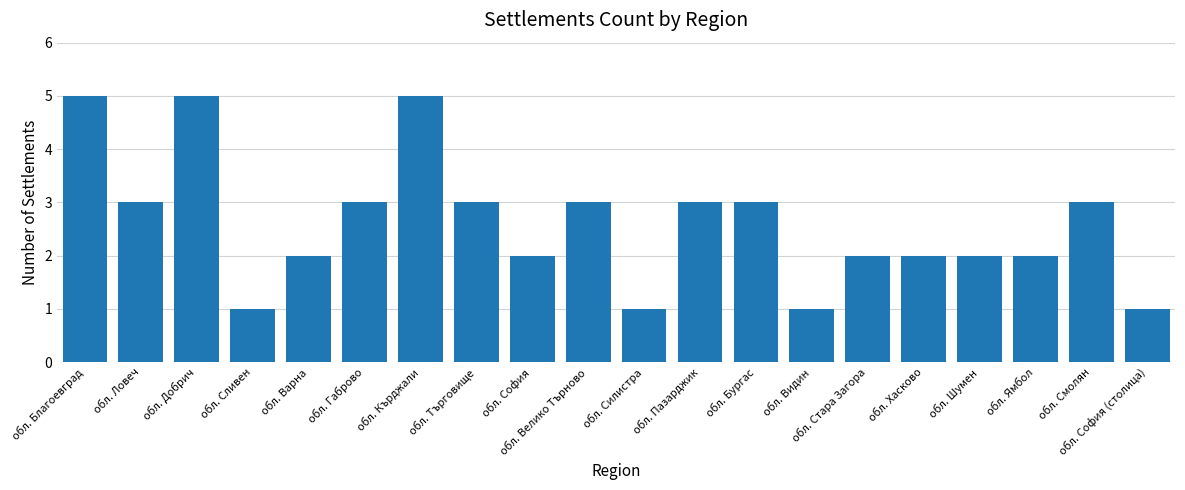

What is the change in value from обл. Ловеч to обл. Добрич?

+2